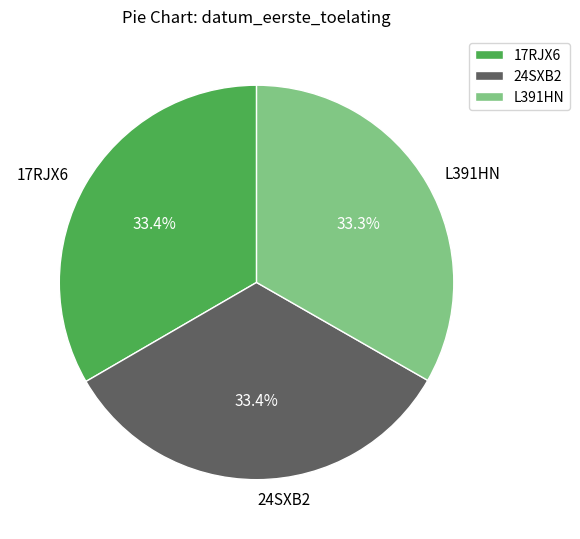

To the nearest percent, what is the combined percentage of 24SXB2 and L391HN?

67%